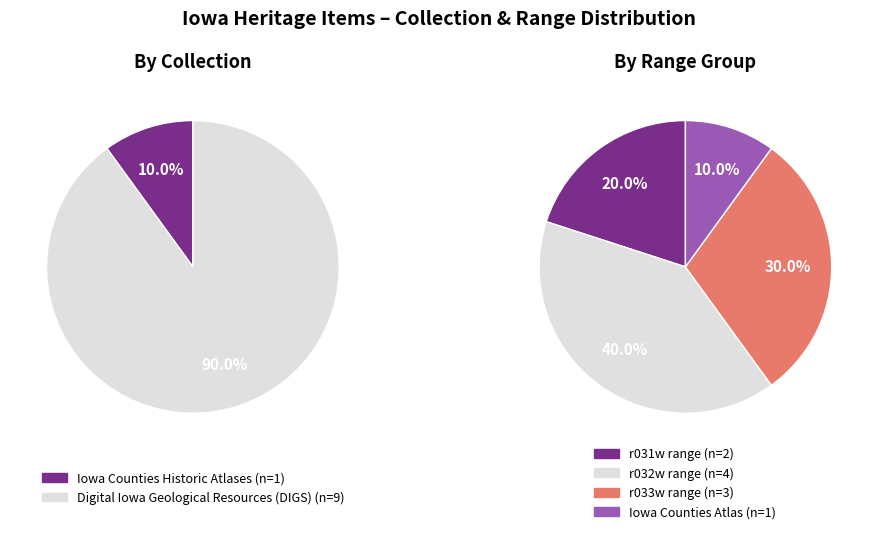

What is the difference between the highest and lowest values at Digital Iowa
Geological Resources?

6